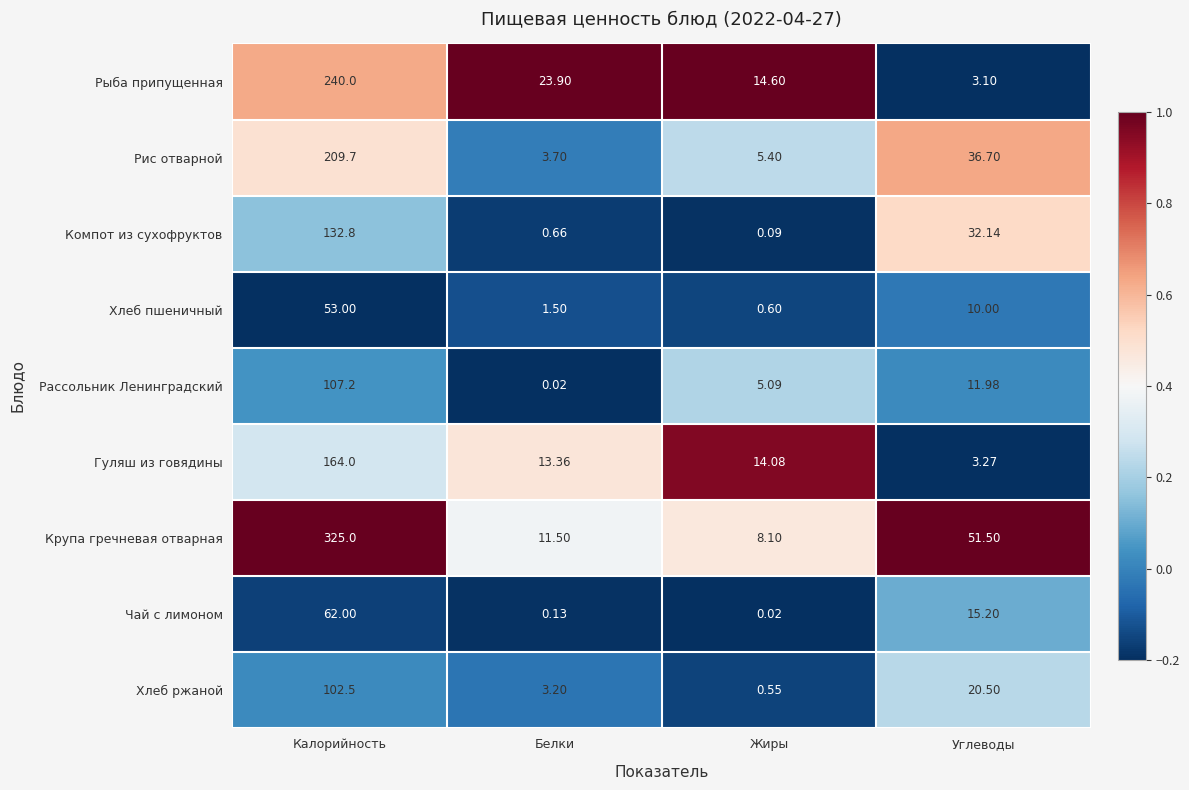

At which label does Крупа гречневая отварная reach its minimum?

Жиры